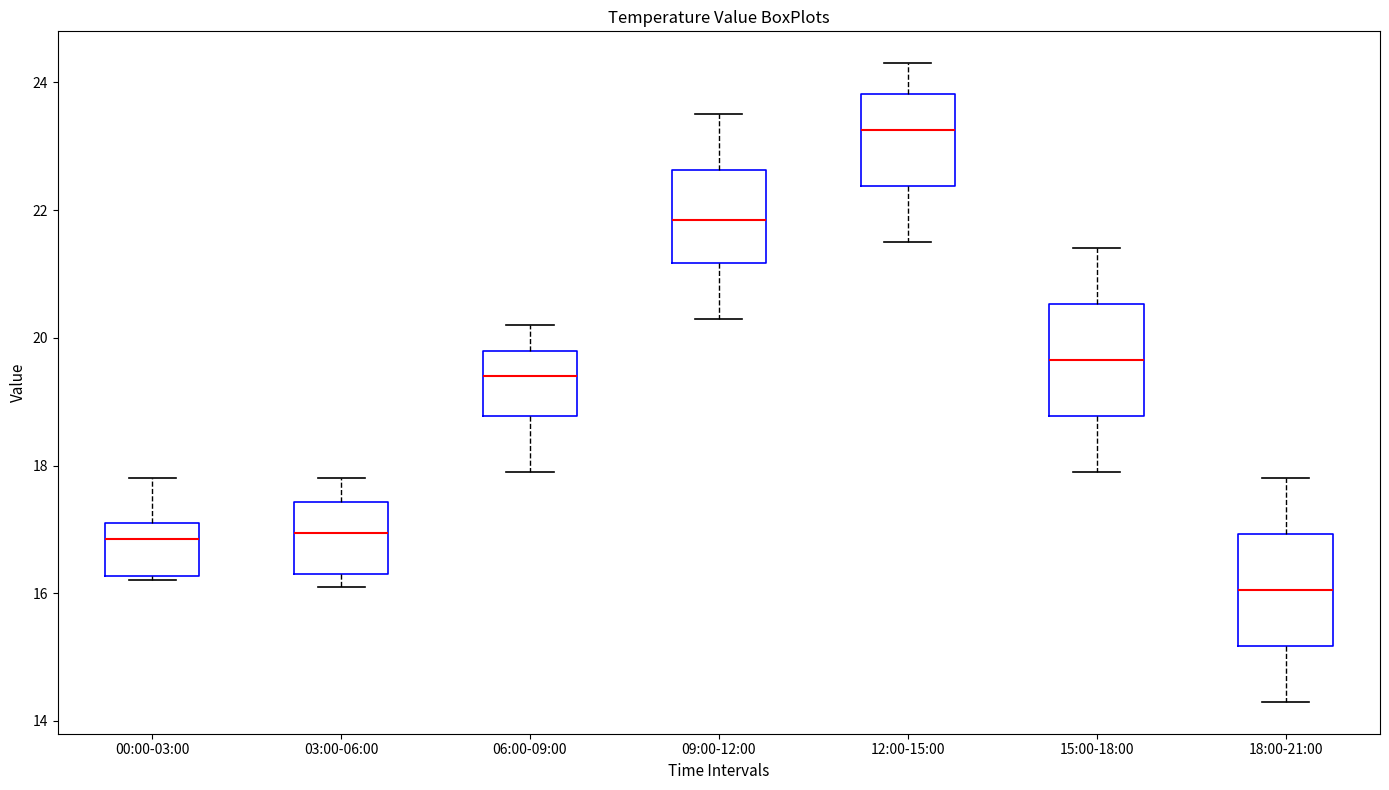

Where is the lower edge of the box for 15:00-18:00 on the y-axis? The values are not printed on the chart, so give them approximately, as read against the axis.

18.8